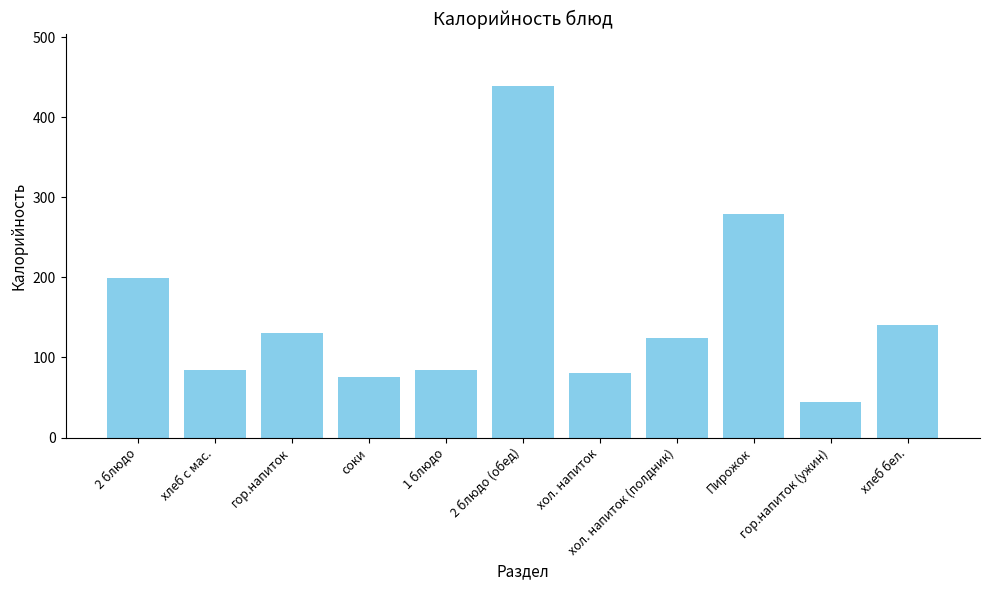

What is the smallest value displayed?

44.4